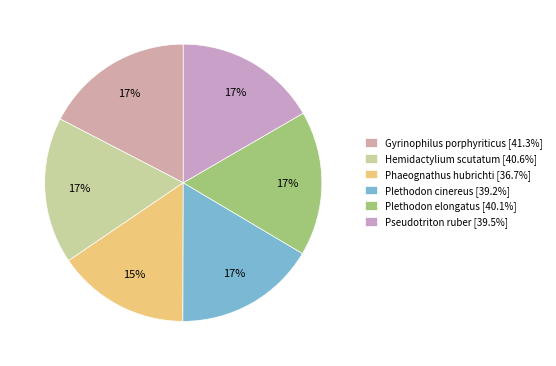

To the nearest percent, what portion does Hemidactylium scutatum represent?

17%